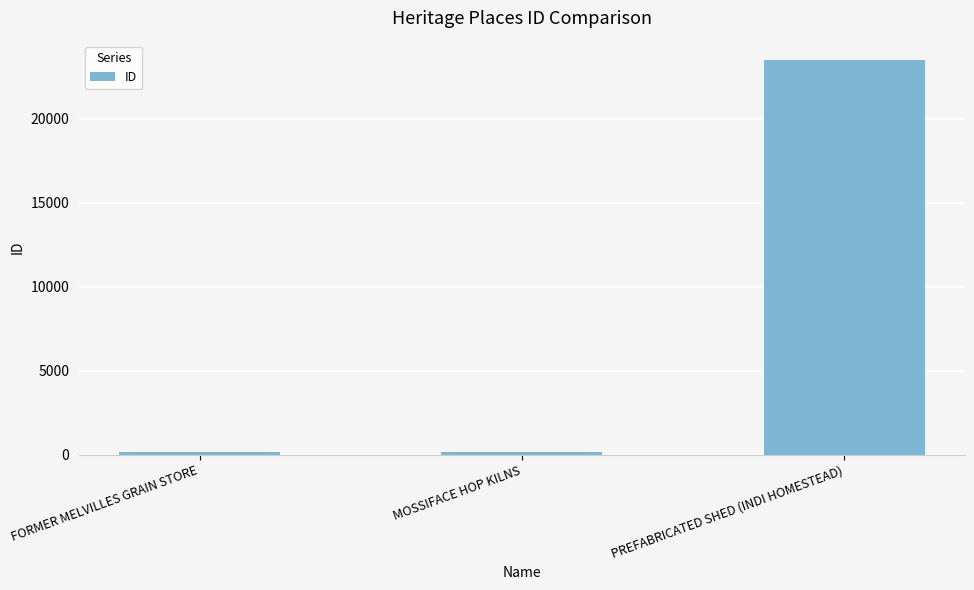

What is the difference between the maximum and second lowest values?

23301